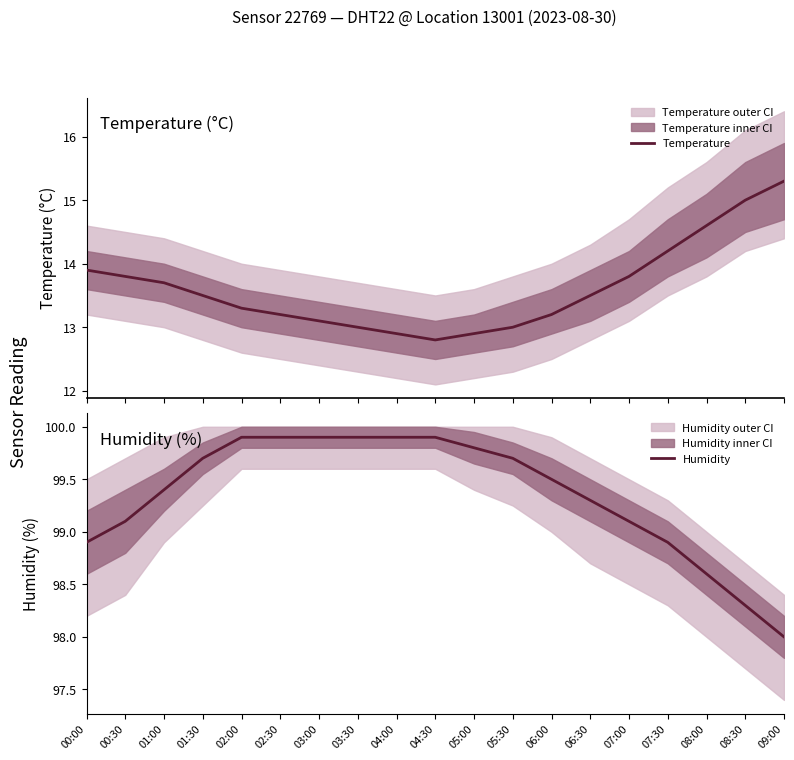

What is the label of the 4th point from the right?

07:30